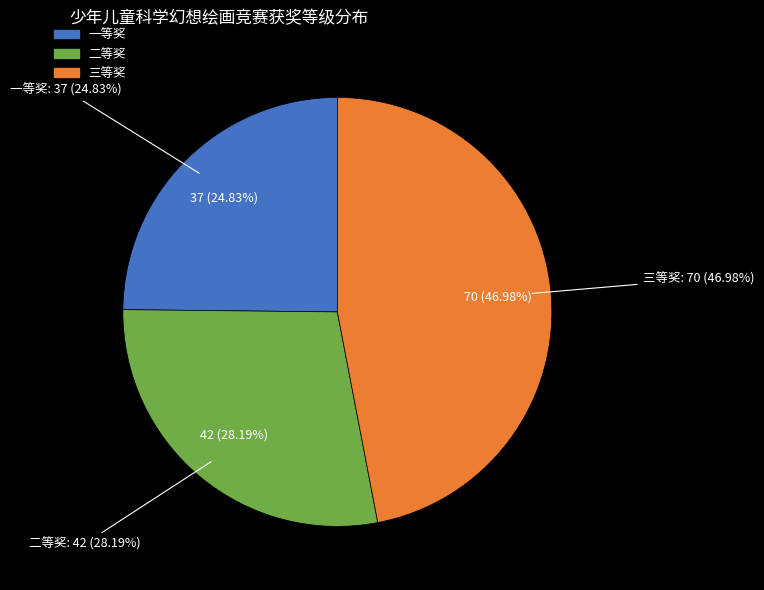

What is the change in value from 一等奖 to 三等奖?

+33